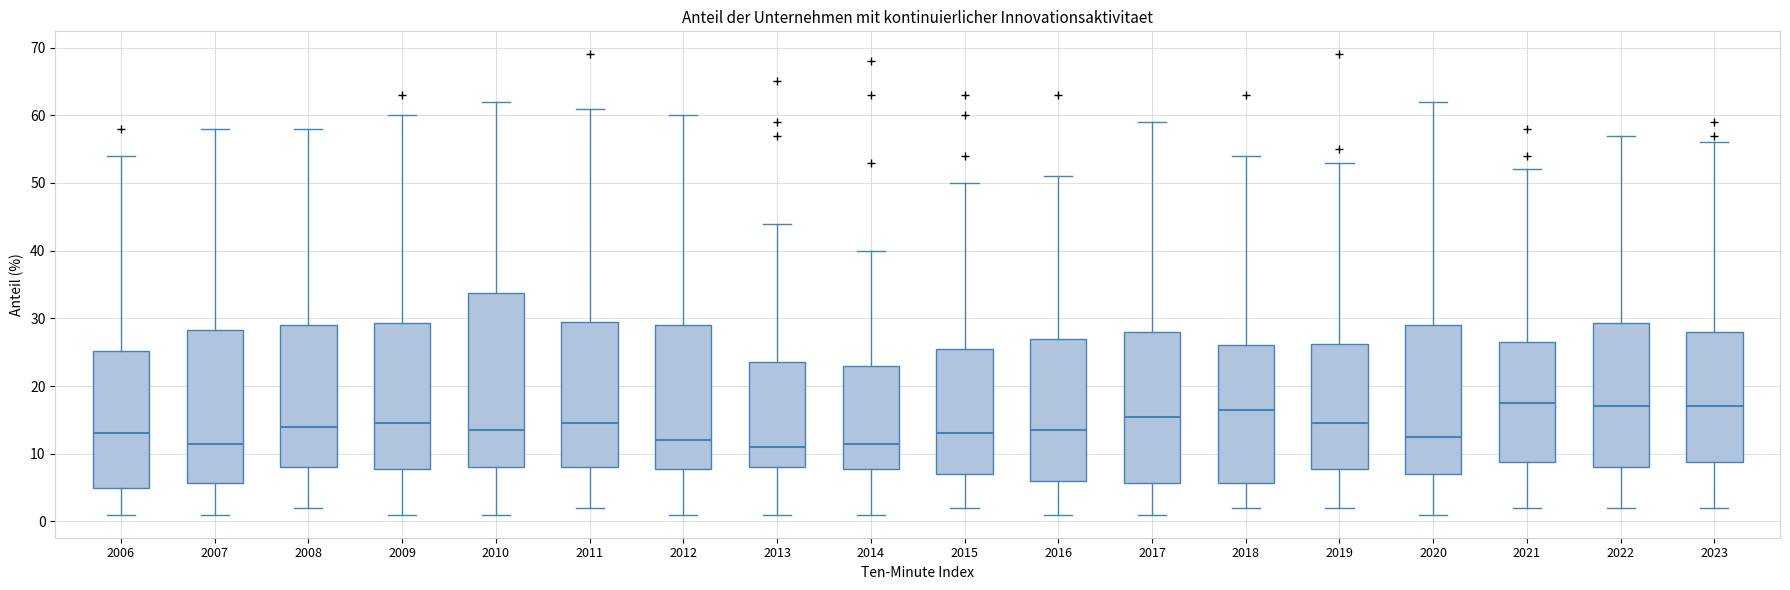

Reading left to right, read every box against the y-axis: the position of its median line, the range the box covers, and the ends of its whiskers. The values are not printed on the chart, so give them approximately, as read against the axis.

2006: median 13, box 5 to 25, whiskers 1 to 54
2007: median 12, box 6 to 28, whiskers 1 to 58
2008: median 14, box 8 to 29, whiskers 2 to 58
2009: median 15, box 8 to 29, whiskers 1 to 60
2010: median 14, box 8 to 34, whiskers 1 to 62
2011: median 15, box 8 to 30, whiskers 2 to 61
2012: median 12, box 8 to 29, whiskers 1 to 60
2013: median 11, box 8 to 24, whiskers 1 to 44
2014: median 12, box 8 to 23, whiskers 1 to 40
2015: median 13, box 7 to 26, whiskers 2 to 50
2016: median 14, box 6 to 27, whiskers 1 to 51
2017: median 16, box 6 to 28, whiskers 1 to 59
2018: median 17, box 6 to 26, whiskers 2 to 54
2019: median 15, box 8 to 26, whiskers 2 to 53
2020: median 13, box 7 to 29, whiskers 1 to 62
2021: median 18, box 9 to 27, whiskers 2 to 52
2022: median 17, box 8 to 29, whiskers 2 to 57
2023: median 17, box 9 to 28, whiskers 2 to 56